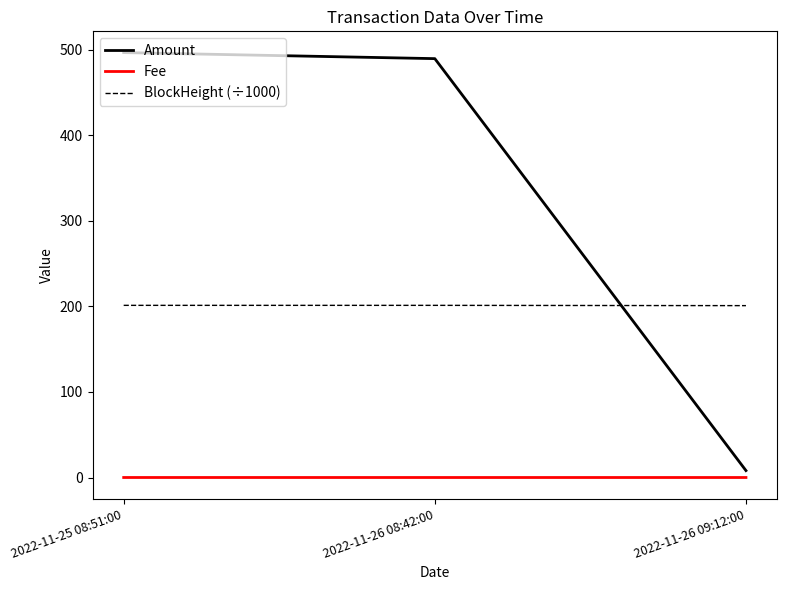

Is the value of BlockHeight (÷1000) at 2022-11-25 08:51:00 greater than the value of Fee at 2022-11-26 08:42:00?

Yes